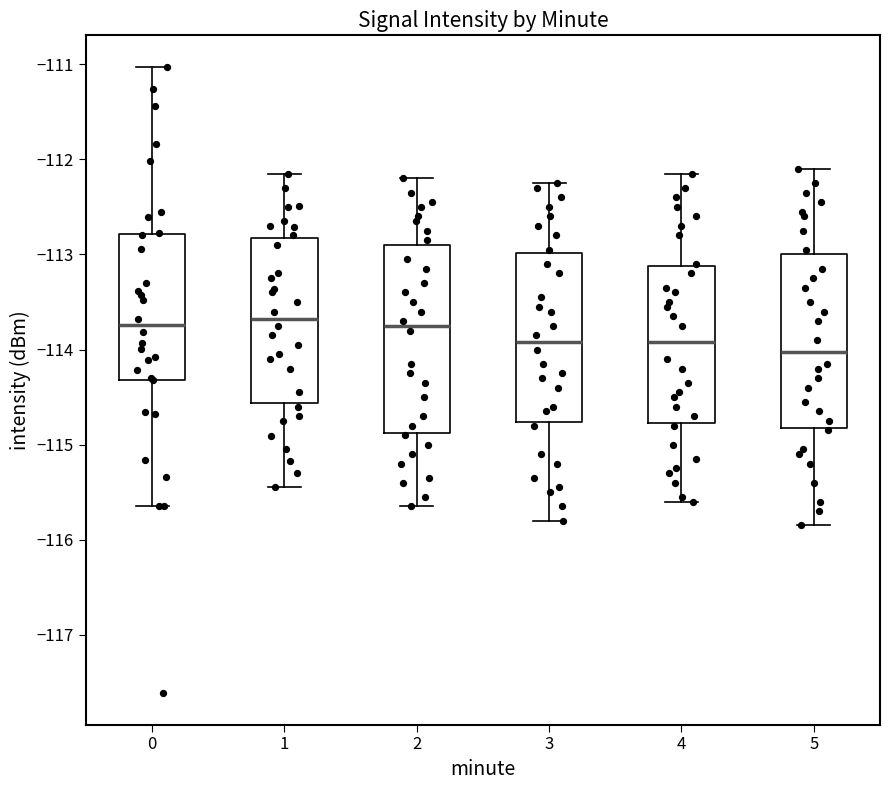

Which box has the lowest median line?

5